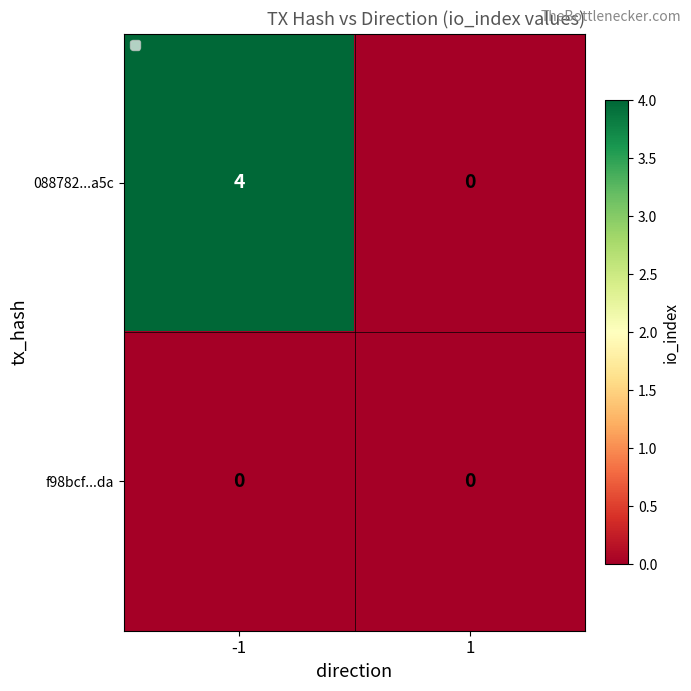

Rank the series by their maximum value, from lowest to highest.

f98bcf...da, 088782...a5c